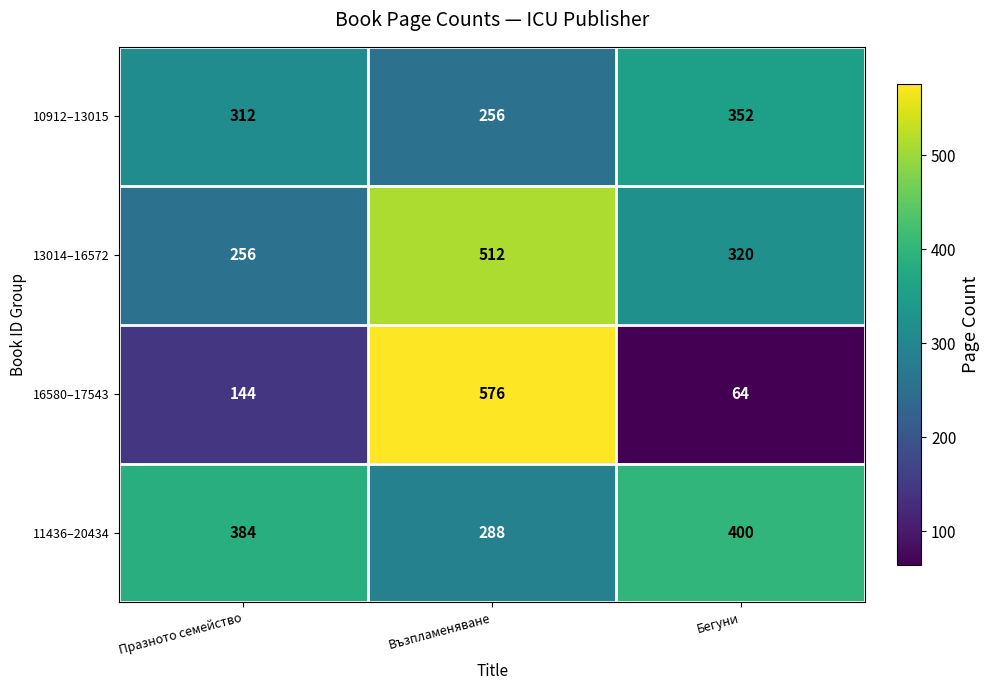

What is the difference between the second highest and minimum values in the 13014–16572 series?

64